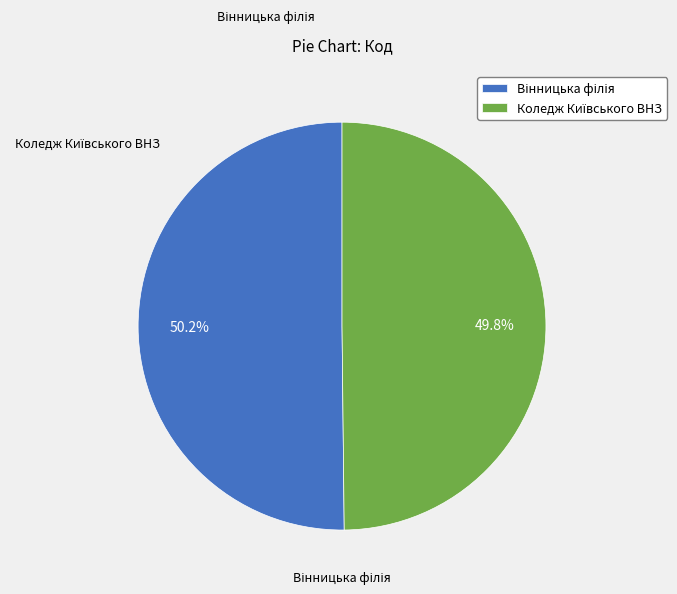

Is there any slice that represents more than half of the pie?

Yes